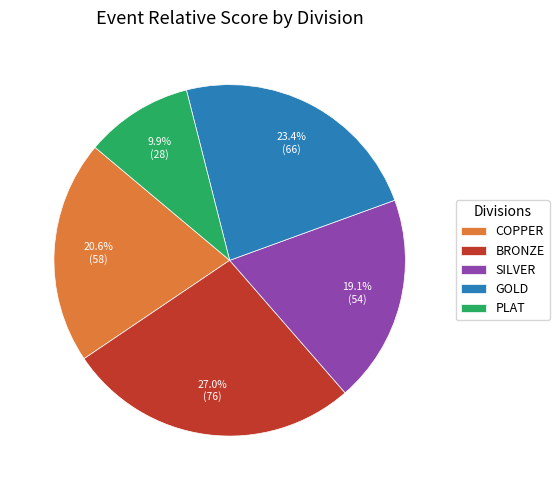

To the nearest percent, what is the difference between the SILVER and BRONZE slice percentages?

8%